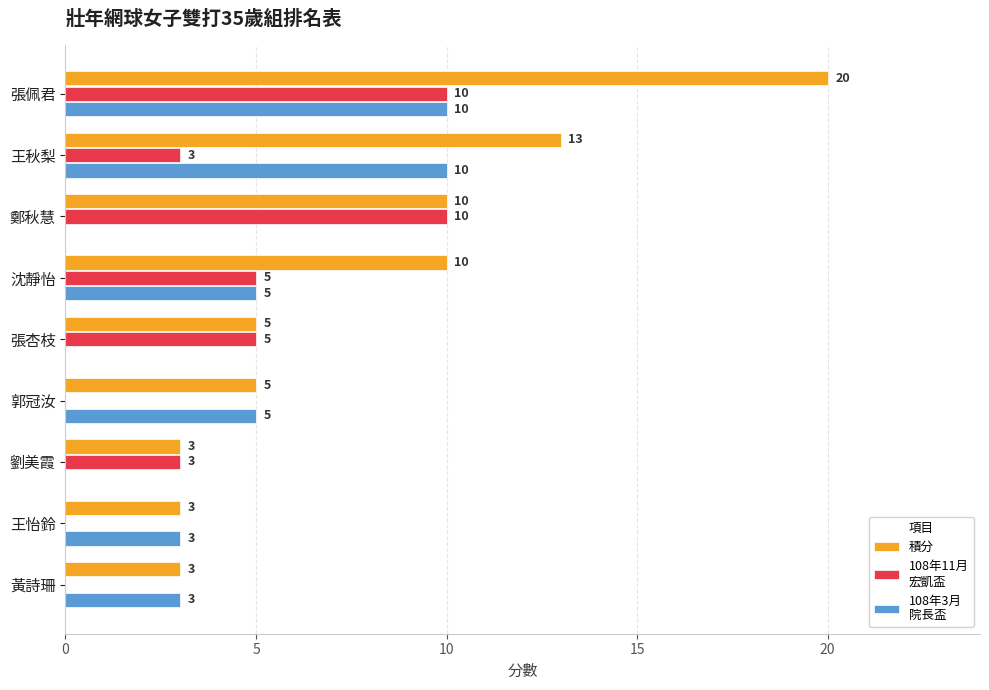

What is the total value across all series at 沈靜怡?

20